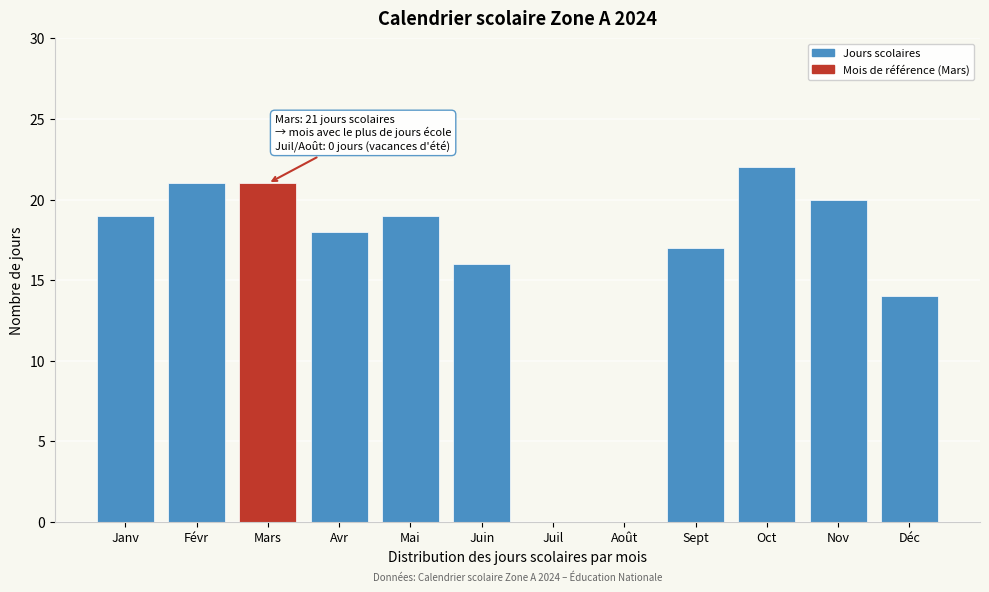

Reading left to right, extract all data points from this chart.

Janv=19	Févr=21	Mars=21	Avr=18	Mai=19	Juin=16	Juil=0	Août=0	Sept=17	Oct=22	Nov=20	Déc=14